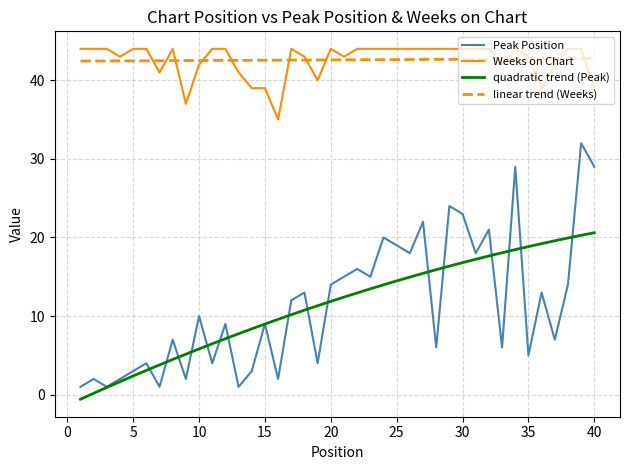

Between 17 and 21, which series saw the biggest shift?

Peak Position